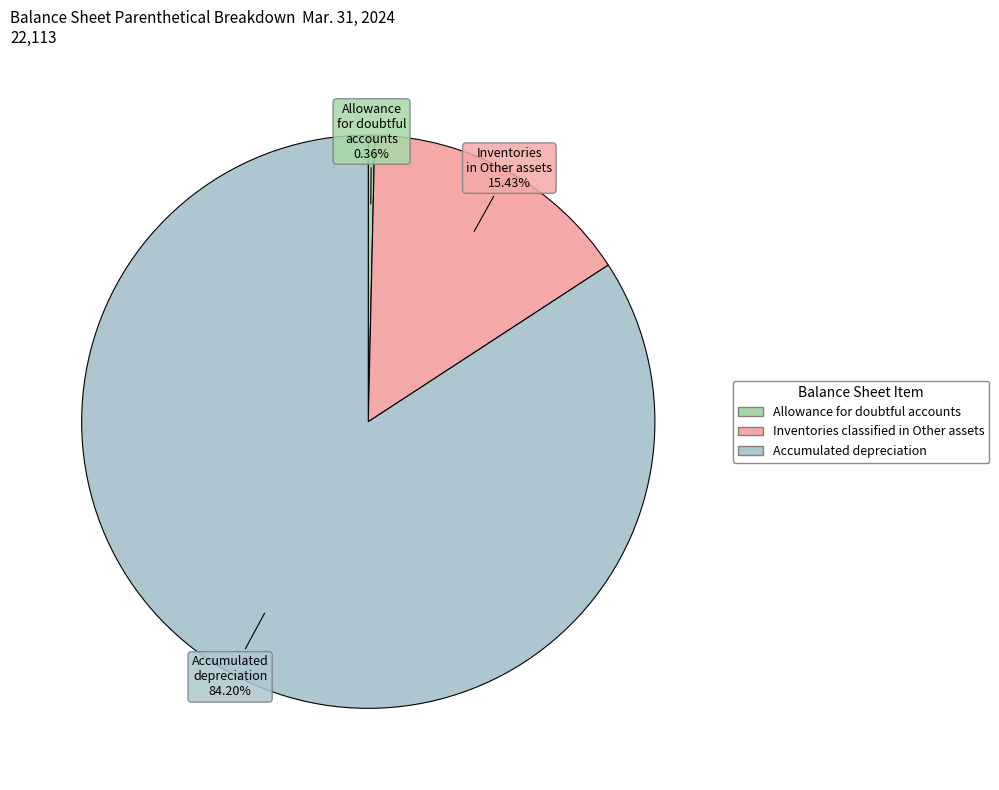

Approximately how many times larger is the value at Accumulated depreciation compared to Inventories classified in Other assets?

5.5